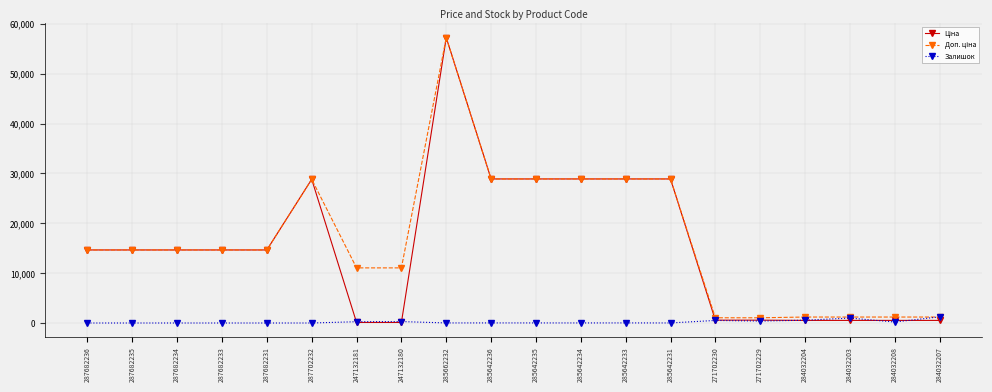

Is it true that Залишок equals 0.0 at 287682233?

True